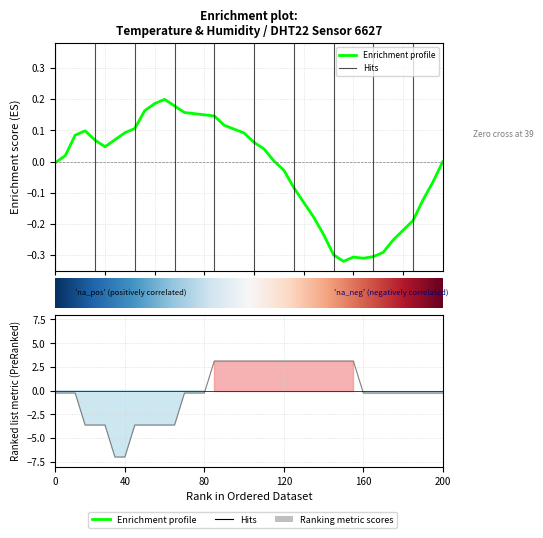

Reading right to left, what are all the values shown in this chart?

-0.3	-0.3	-0.3	-0.3	-0.3	-0.3	-0.3	-0.3	-0.3	3.1	3.1	3.1	3.1	3.1	3.1	3.1	3.1	3.1	3.1	3.1	3.1	3.1	3.1	3.1	-0.3	-0.3	-0.3	-3.6	-3.6	-3.6	-3.6	-3.6	-7.0	-7.0	-3.6	-3.6	-3.6	-0.3	-0.3	-0.3